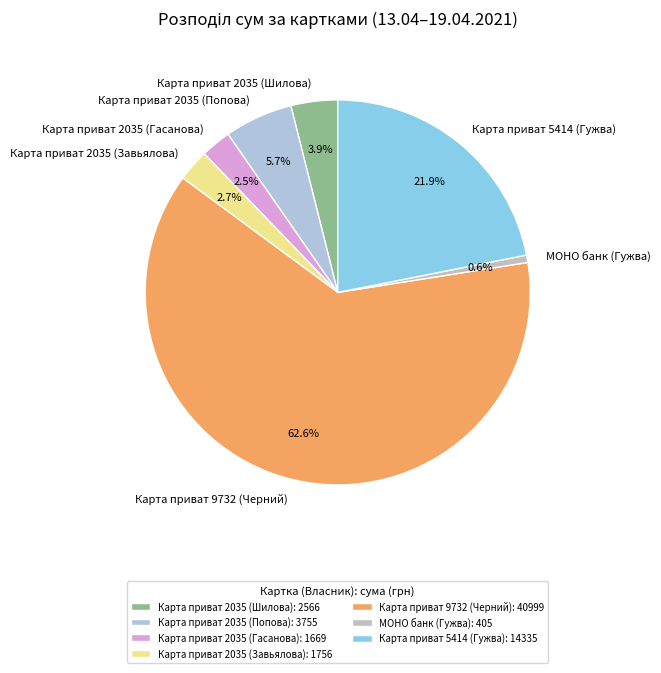

How much of the chart is everything except Карта приват 2035 (Попова)?

94.3%